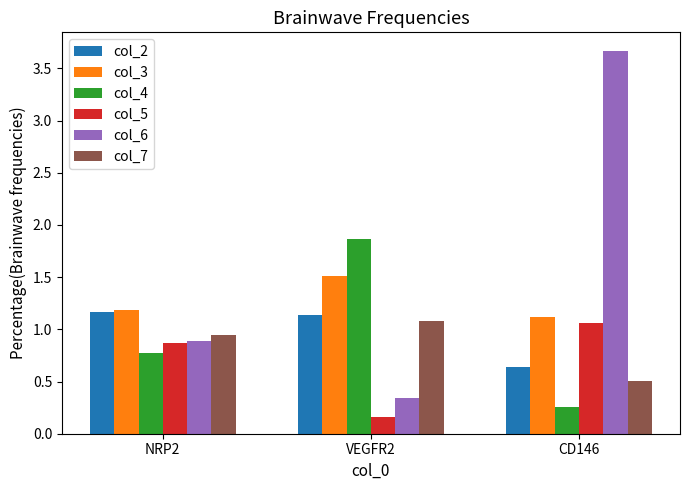

What are all the series names shown in the legend?

col_2, col_3, col_4, col_5, col_6, col_7